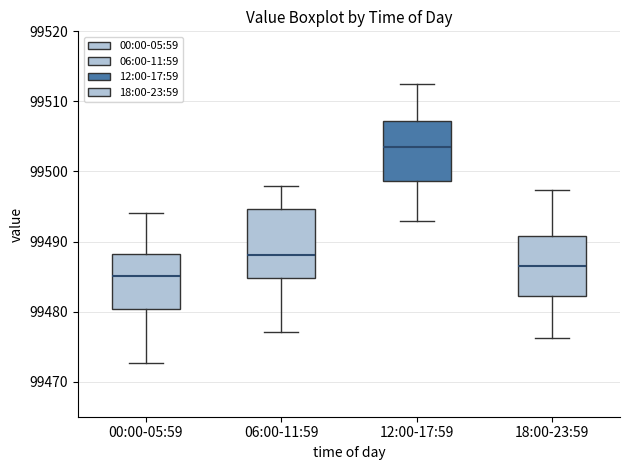

Reading left to right, transcribe this box plot: for each box, give where its median line is, the range the box spans, and where its two whiskers end, as read against the y-axis. The values are not printed on the chart, so give them approximately, as read against the axis.

00:00-05:59: median 99485, box 99480 to 99488, whiskers 99473 to 99494
06:00-11:59: median 99488, box 99485 to 99495, whiskers 99477 to 99498
12:00-17:59: median 99503, box 99499 to 99507, whiskers 99493 to 99512
18:00-23:59: median 99486, box 99482 to 99491, whiskers 99476 to 99497